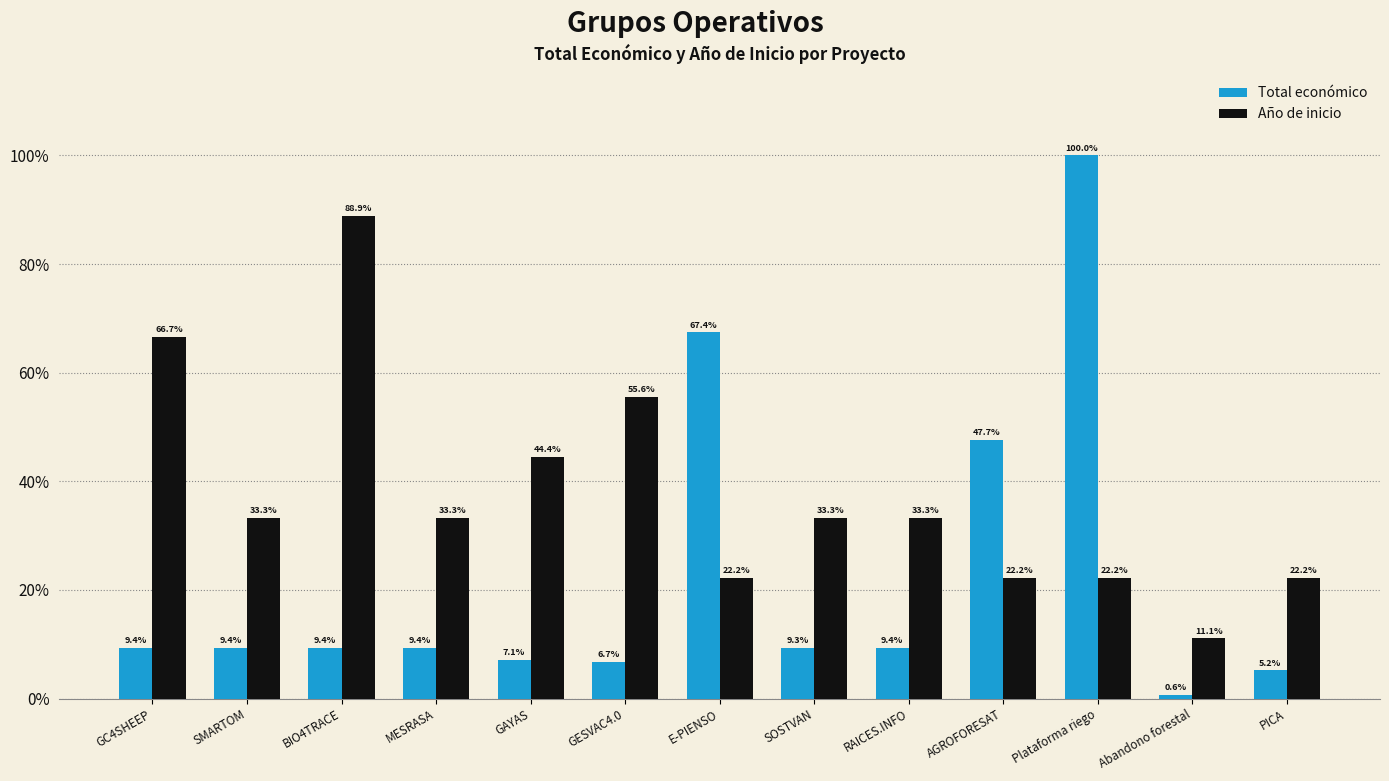

Where is Total económico nearest to the value 50?

AGROFORESAT